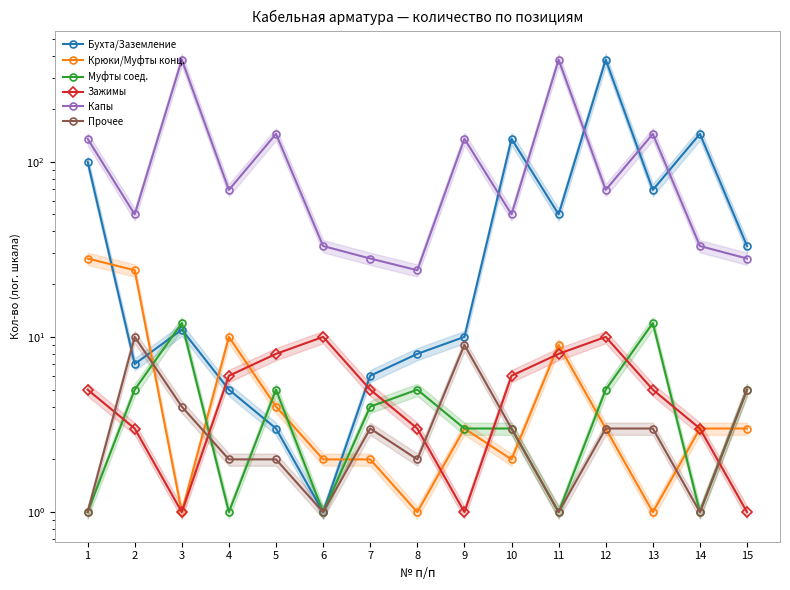

What is the value of the Крюки/Муфты конц. point at the 5th from the left?

4